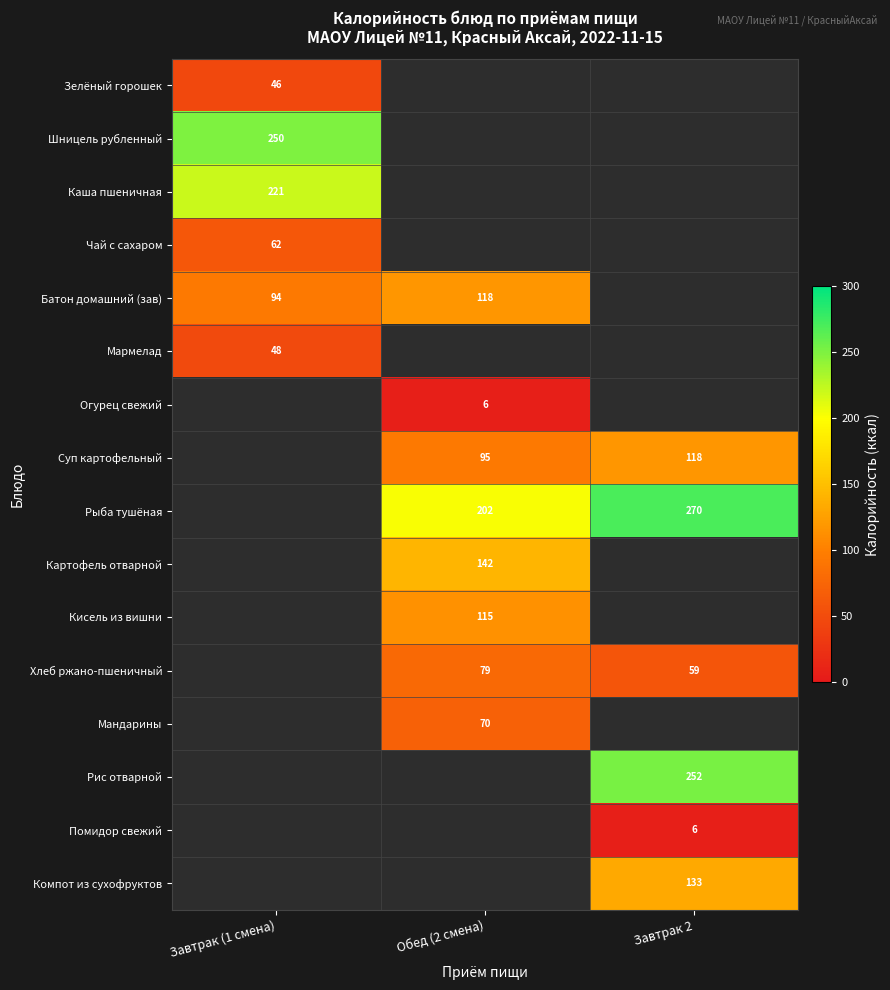

Is it true that Зелёный горошек equals 66 at Завтрак (1 смена)?

False